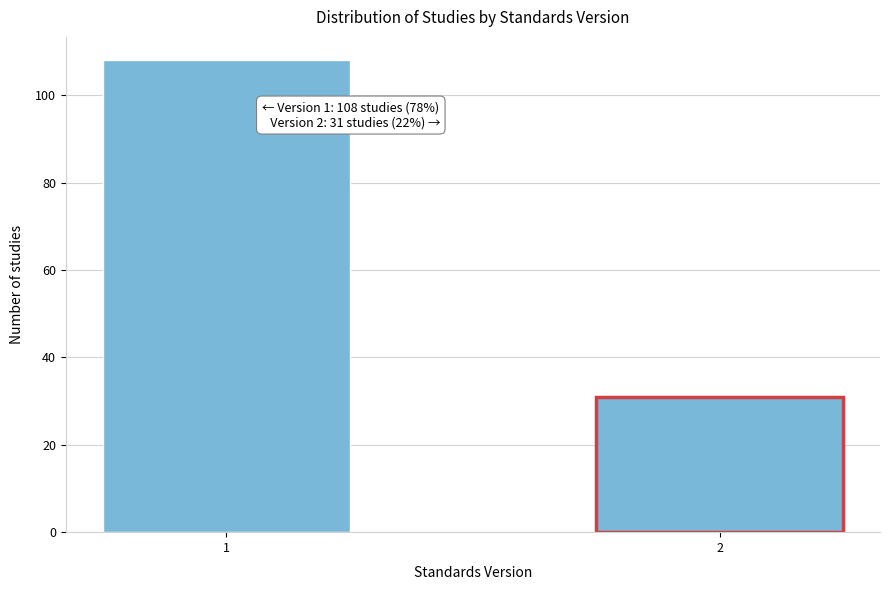

Reading left to right, what are all the values shown in this chart?

108	31